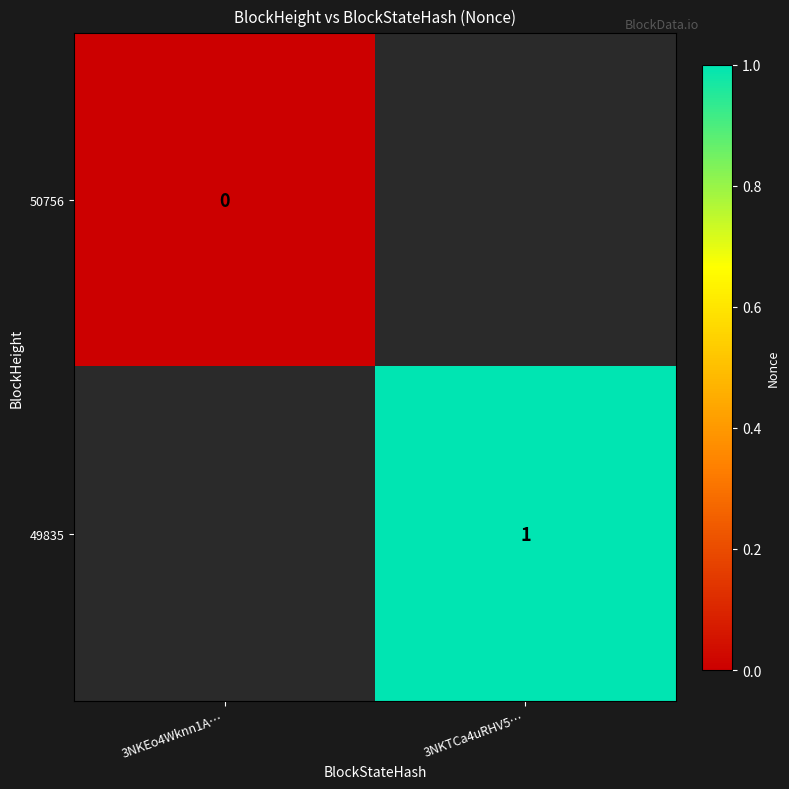

The value of 49835 at 3NKTCa4uRHV5… is 1. True or false?

True